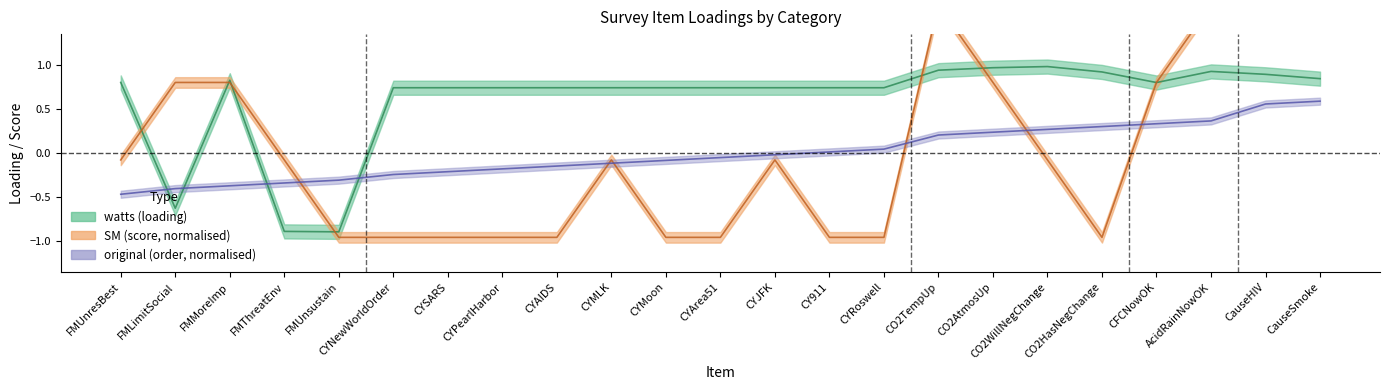

What is the difference between the maximum and minimum values in the watts_center series?

1.9